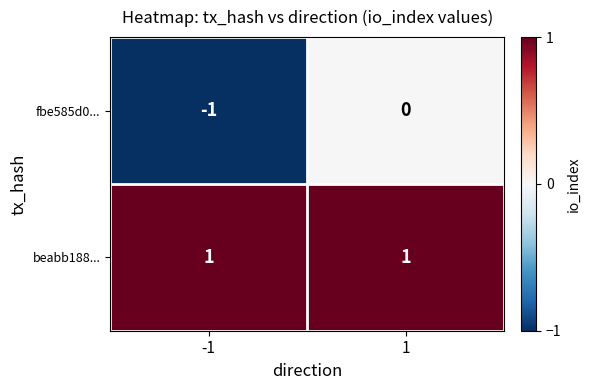

Which series changed the most between -1 and 1?

fbe585d0...